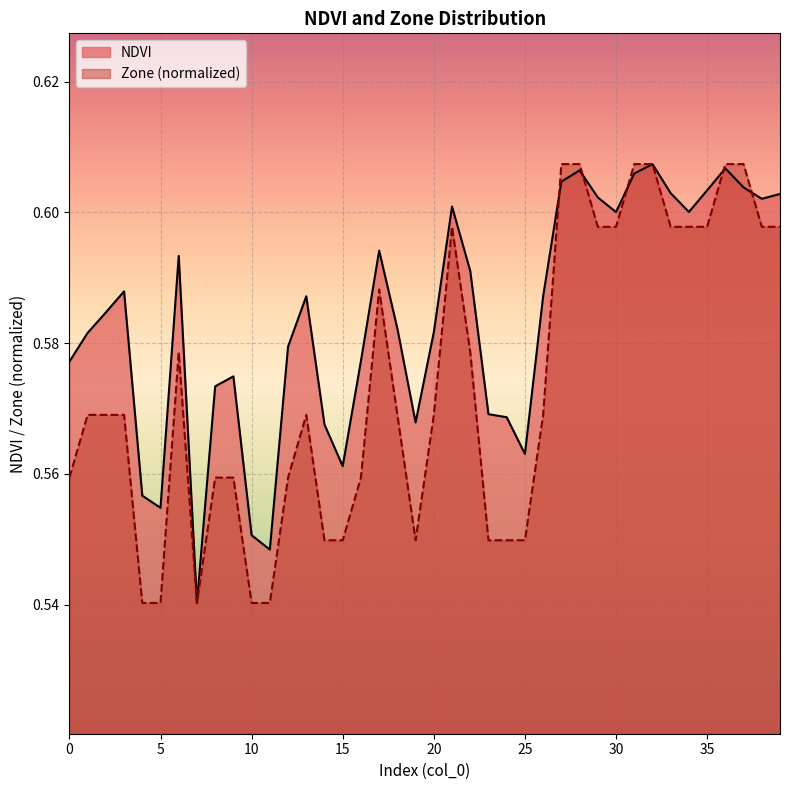

What is the highest value of the NDVI series?

0.6